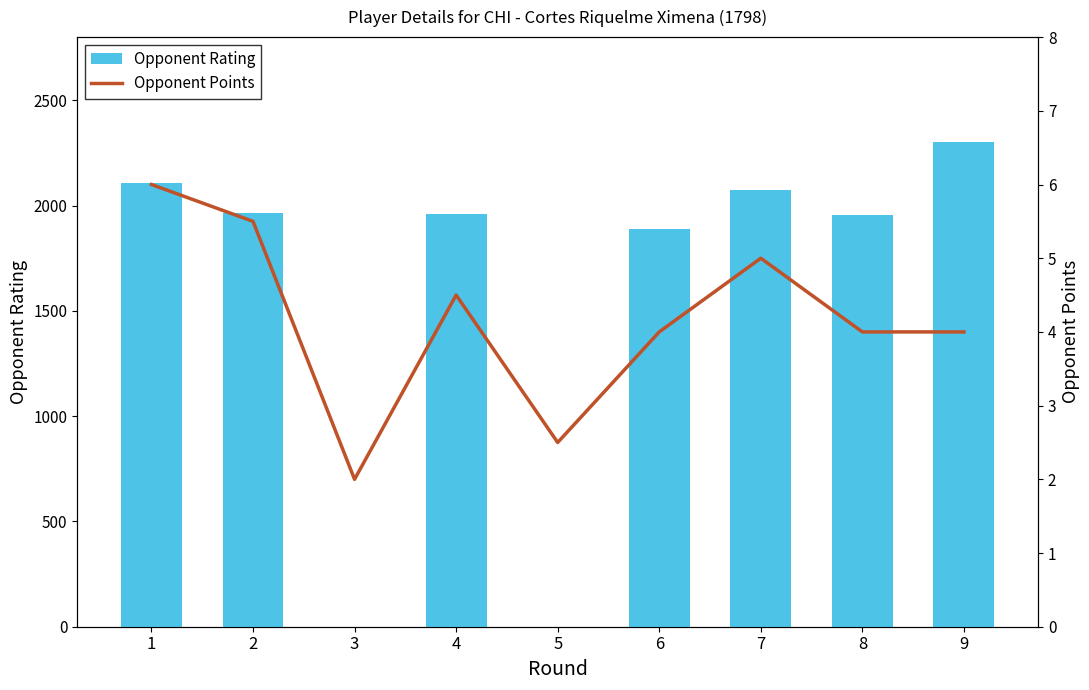

Is the value of Opponent Rating at 5 greater than the value of Opponent Points at 6?

No